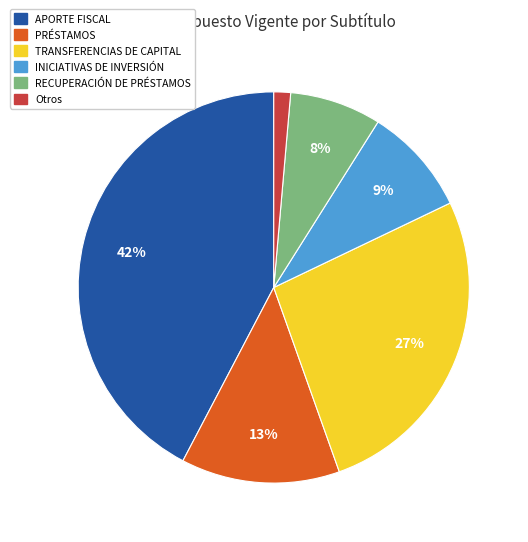

Combined, do APORTE FISCAL and PRÉSTAMOS account for over 50%?

Yes